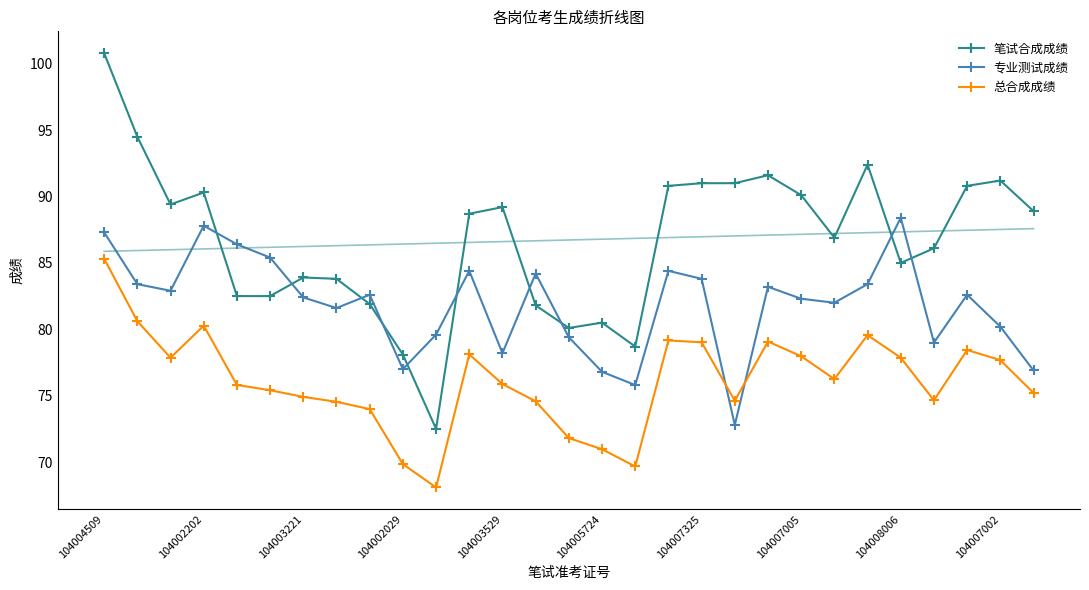

Which category has the highest value in the 笔试合成成绩 series?

104004509